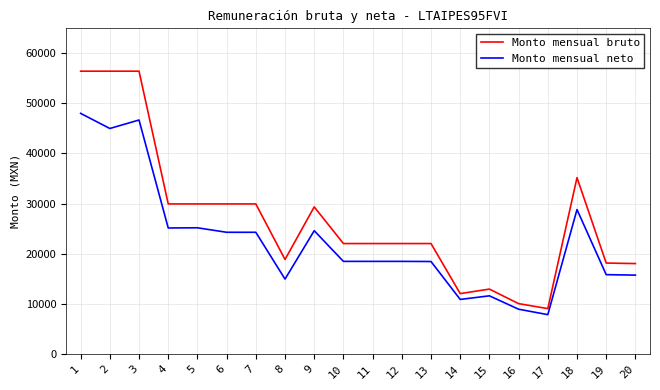

Rank the series at 13 from highest to lowest value.

Monto mensual bruto, Monto mensual neto